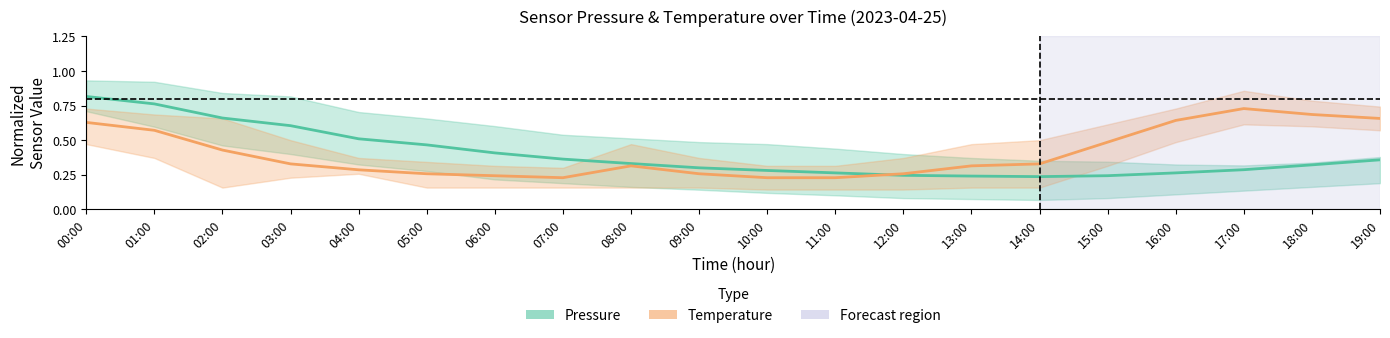

What position from the right is 19:00?

1